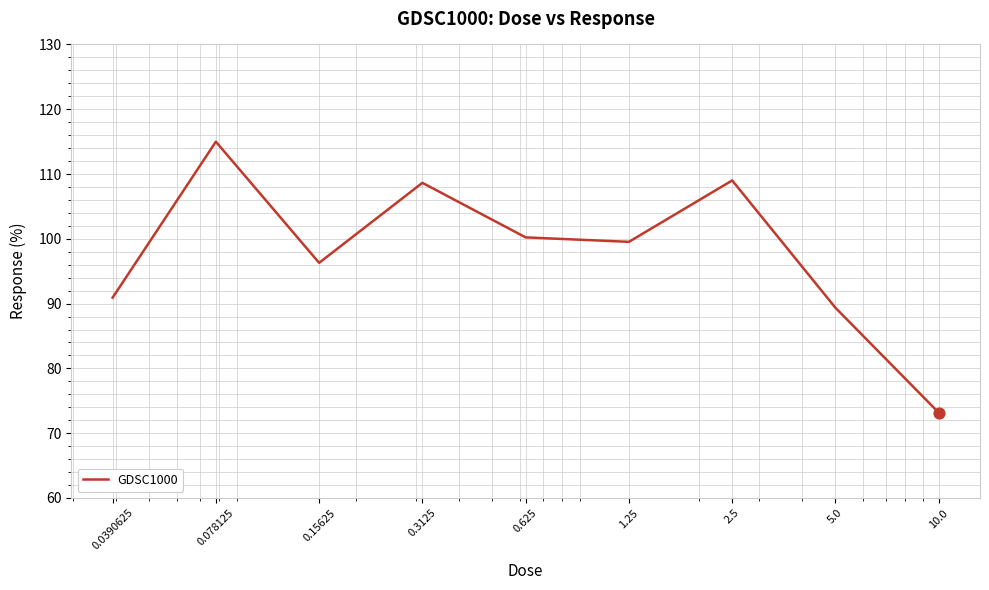

What is the smallest value displayed?

73.2